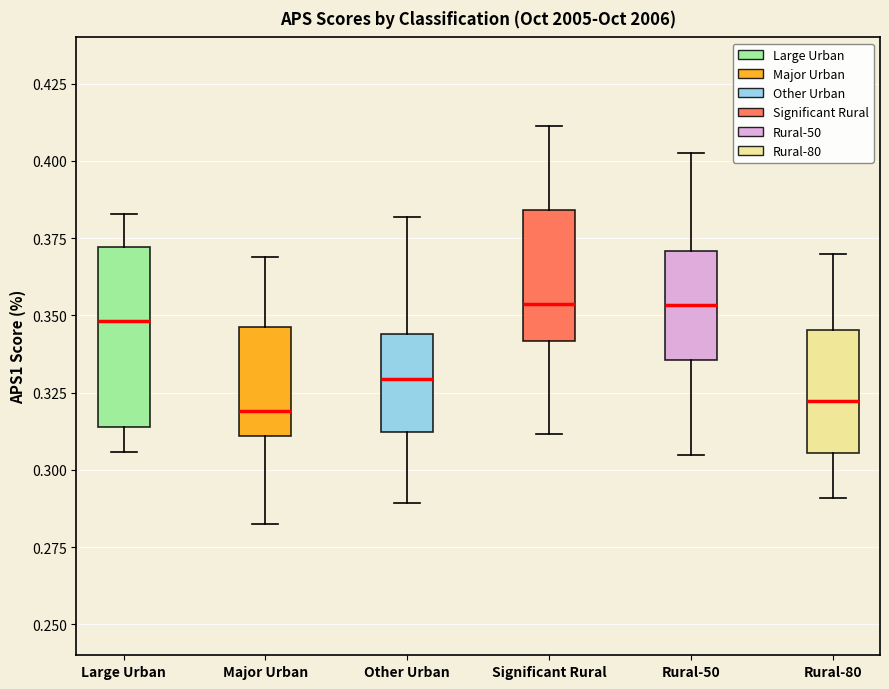

Reading left to right, read every box against the y-axis: the position of its median line, the range the box covers, and the ends of its whiskers. The values are not printed on the chart, so give them approximately, as read against the axis.

Large Urban: median 0.350, box 0.315 to 0.370, whiskers 0.305 to 0.385
Major Urban: median 0.320, box 0.310 to 0.345, whiskers 0.285 to 0.370
Other Urban: median 0.330, box 0.310 to 0.345, whiskers 0.290 to 0.380
Significant Rural: median 0.355, box 0.340 to 0.385, whiskers 0.310 to 0.410
Rural-50: median 0.355, box 0.335 to 0.370, whiskers 0.305 to 0.405
Rural-80: median 0.320, box 0.305 to 0.345, whiskers 0.290 to 0.370